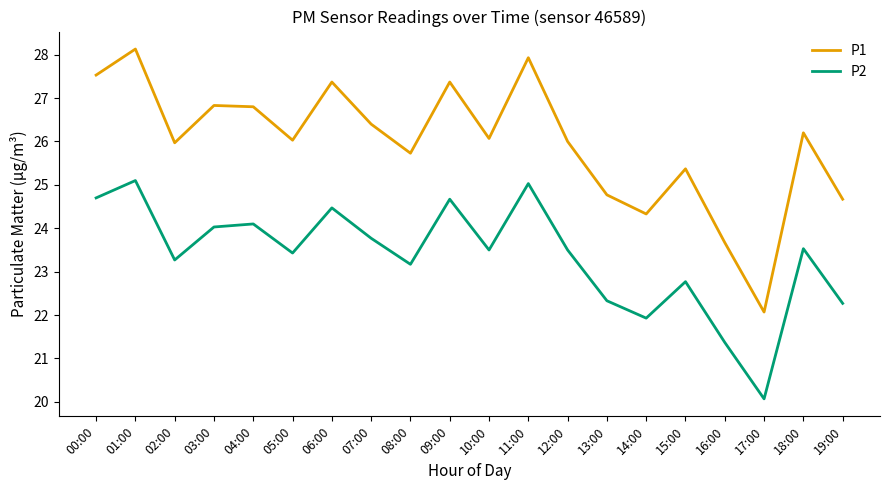

What position from the right is 18:00?

2